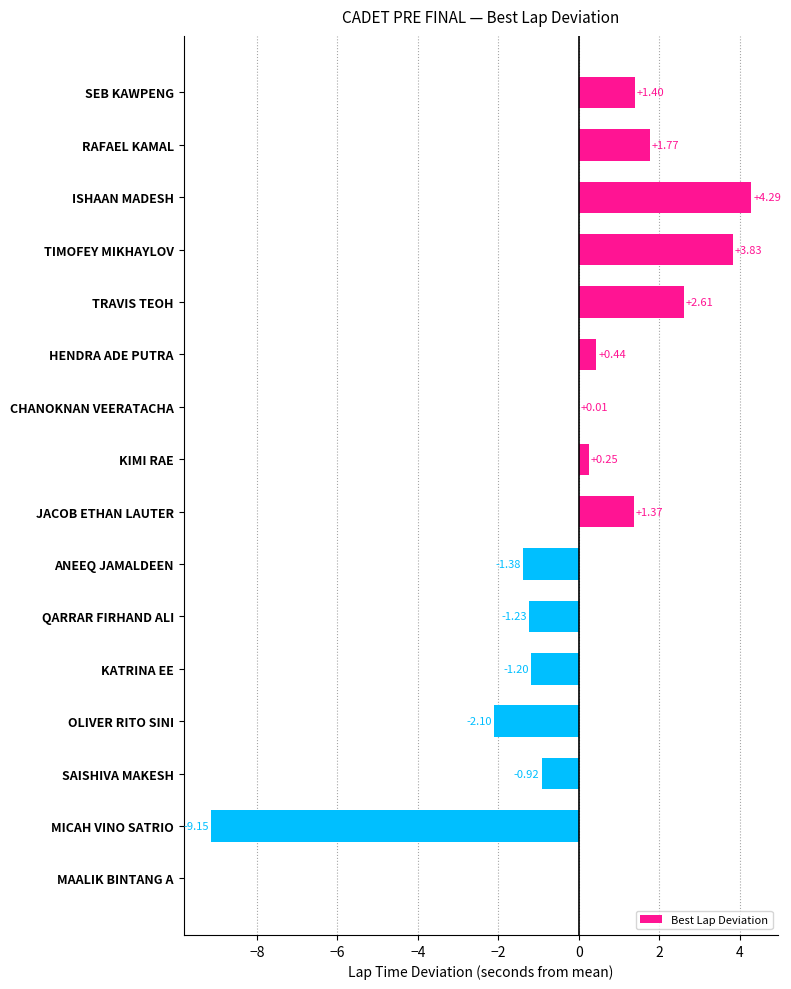

What is the sum of the values at RAFAEL KAMAL and KIMI RAE?

2.0